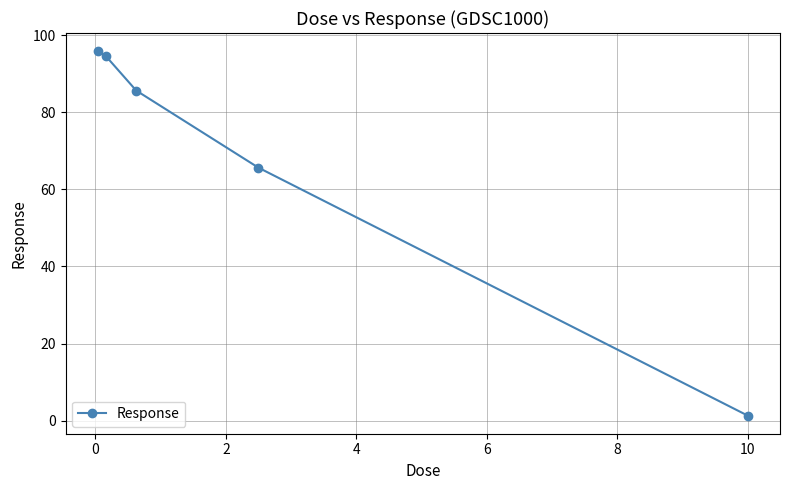

What is the value of the 3rd point from the left?

85.6